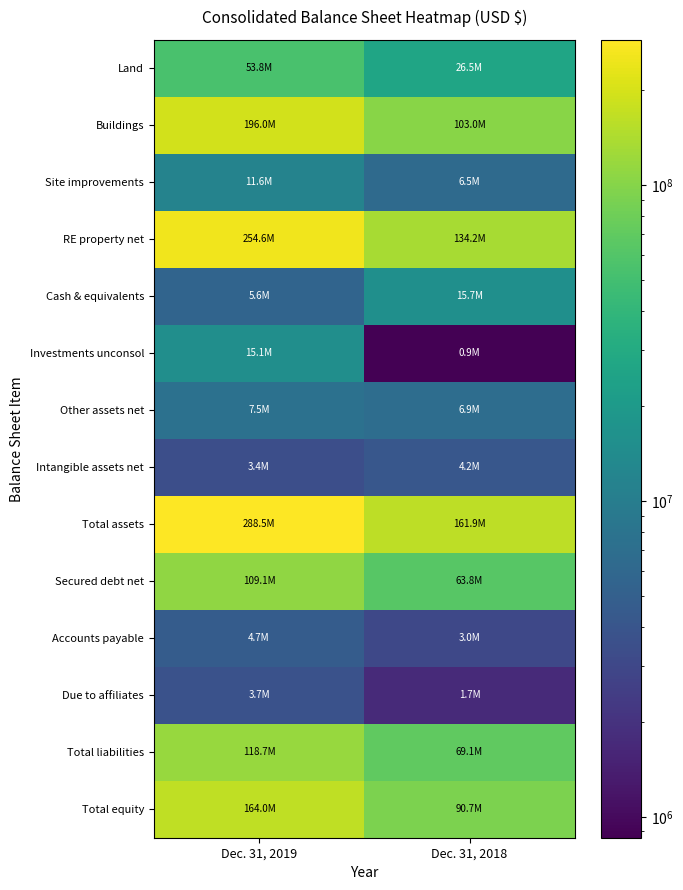

What is the greatest value displayed?

288469695